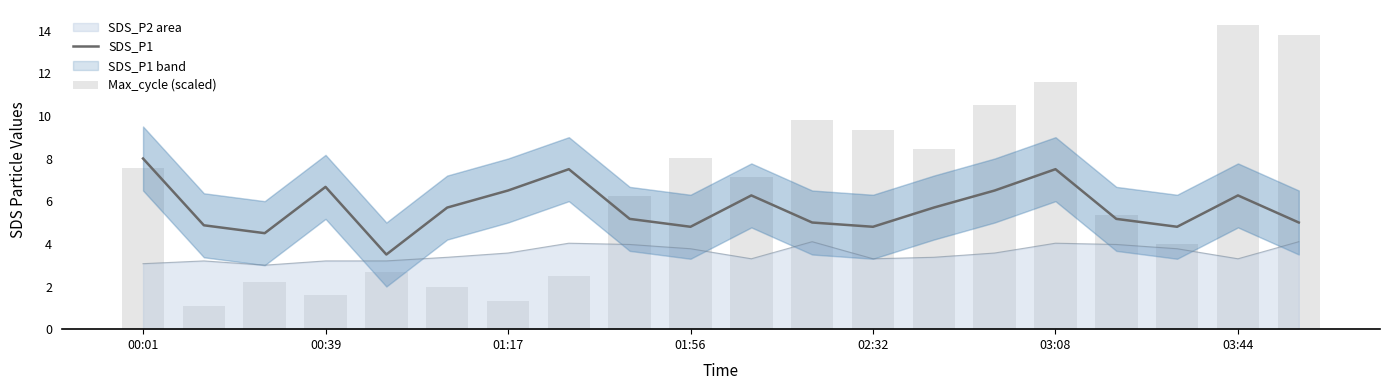

True or false: SDS_P1 and SDS_P2 area cross at least once.

False